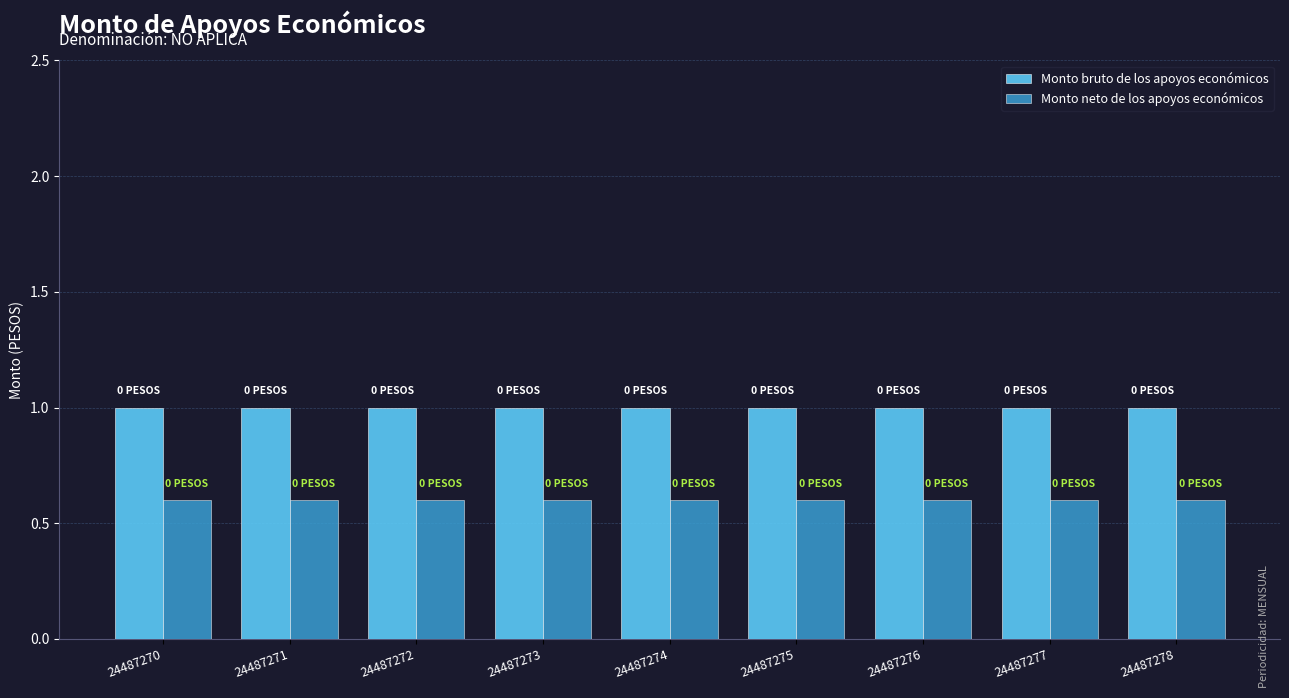

Which series has the largest total across all categories?

Monto bruto de los apoyos económicos